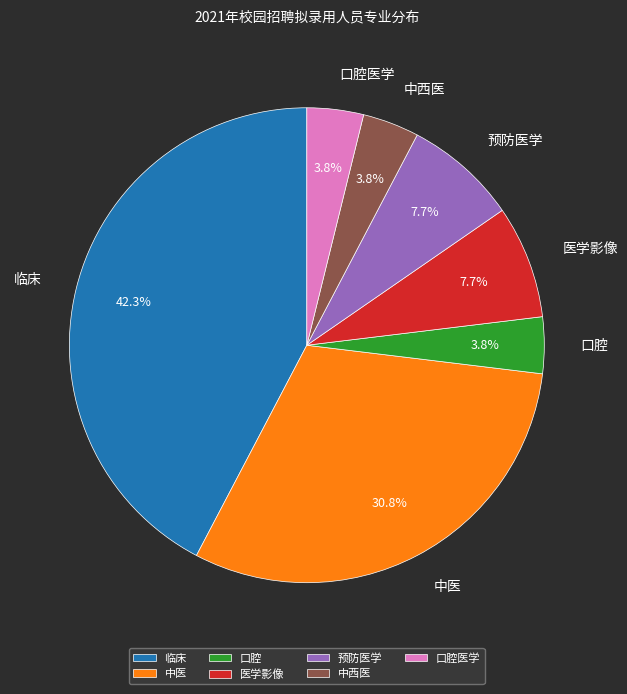

Is 口腔 the majority of the pie?

No